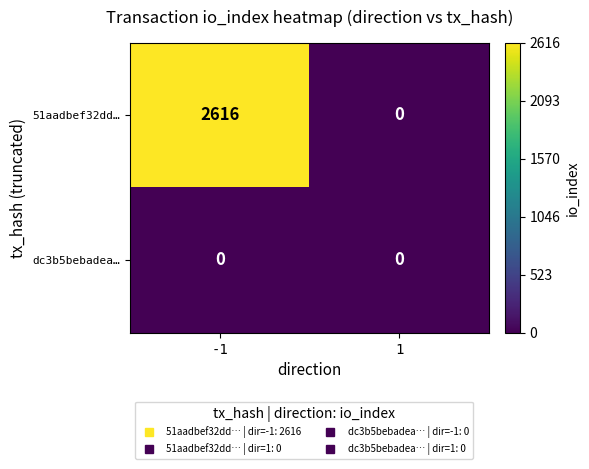

What is the greatest value displayed?

2616